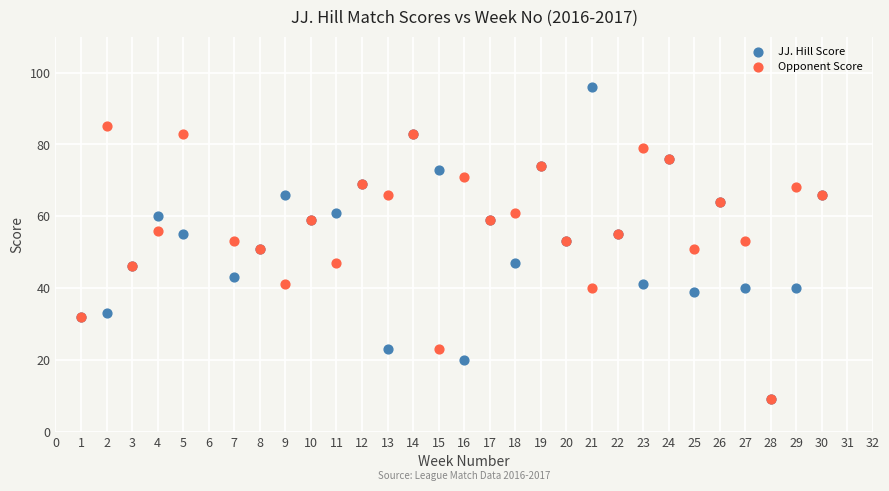

What are all the series names shown in the legend?

JJ. Hill Score, Opponent Score